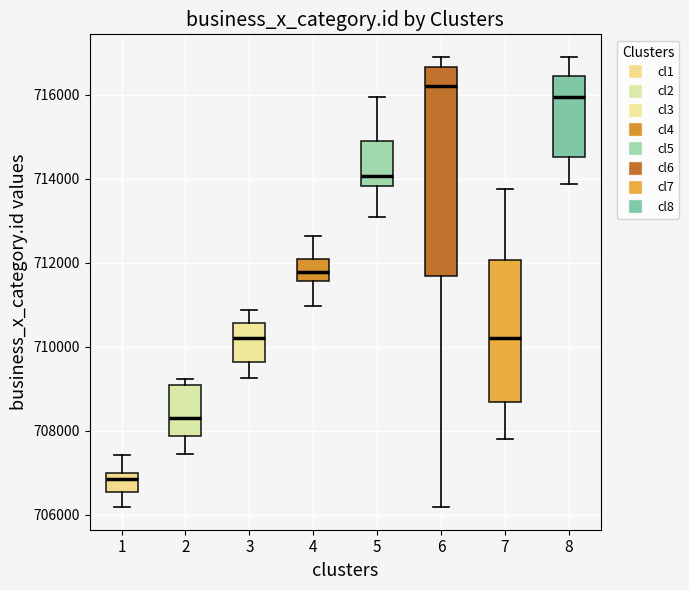

Which box is the tallest, from its lower edge to its upper edge?

6